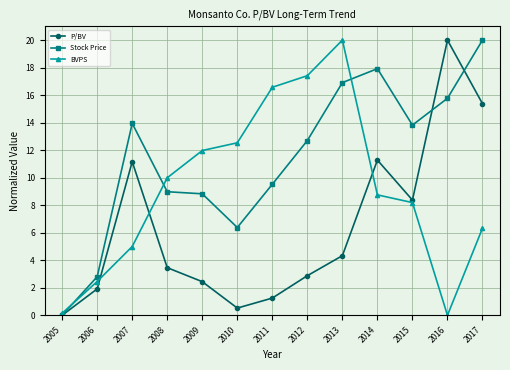

Reading left to right, extract all data points from this chart.

P/BV: 2005=0.0	2006=1.9	2007=11.2	2008=3.5	2009=2.4	2010=0.5	2011=1.3	2012=2.9	2013=4.3	2014=11.3	2015=8.4	2016=20.0	2017=15.4
Stock Price: 2005=0.0	2006=2.8	2007=13.9	2008=9.0	2009=8.8	2010=6.4	2011=9.5	2012=12.7	2013=16.9	2014=17.9	2015=13.8	2016=15.8	2017=20.0
BVPS: 2005=0.1	2006=2.5	2007=5.0	2008=10.0	2009=12.0	2010=12.5	2011=16.6	2012=17.4	2013=20.0	2014=8.8	2015=8.2	2016=0.0	2017=6.3